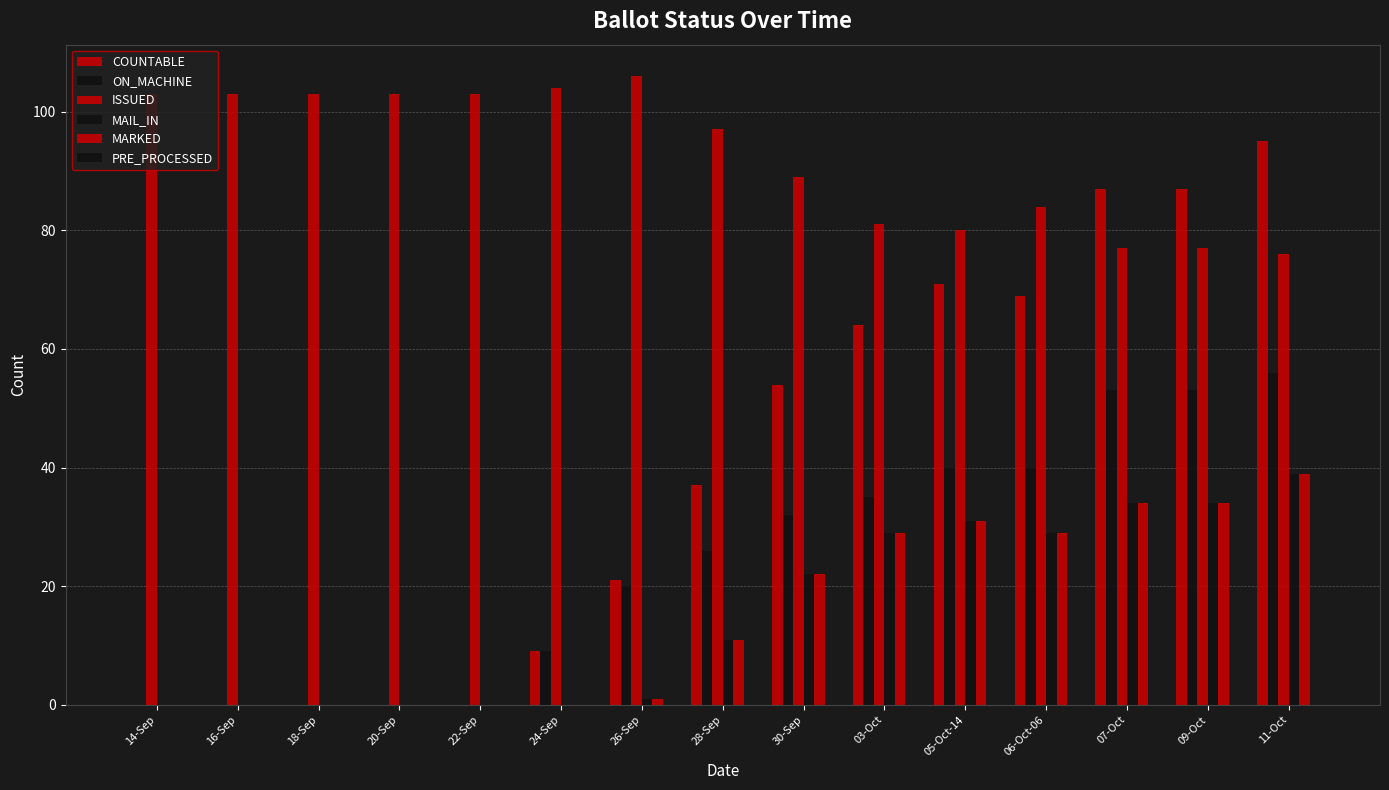

Are the bars grouped side by side (vs. stacked)?

Yes